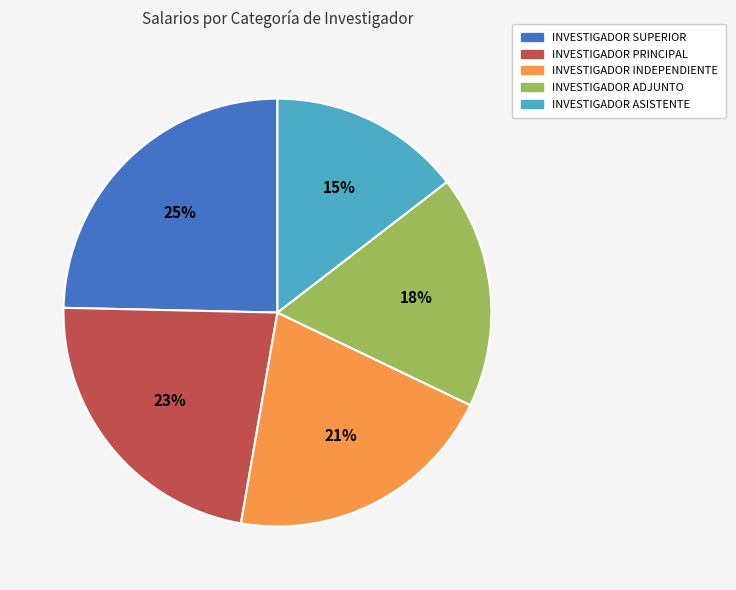

True or false: INVESTIGADOR INDEPENDIENTE accounts for 21% of the total.

True